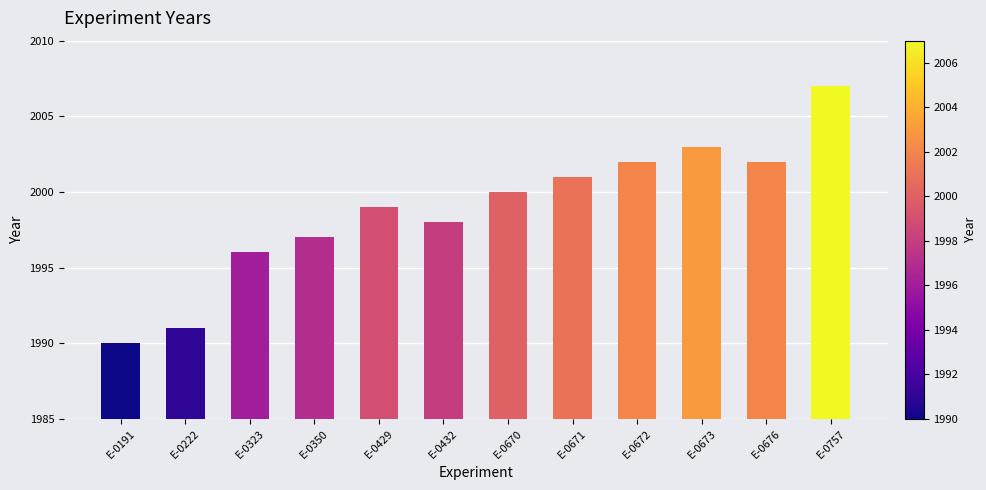

Between E-0671 and E-0323, which is larger?

E-0671